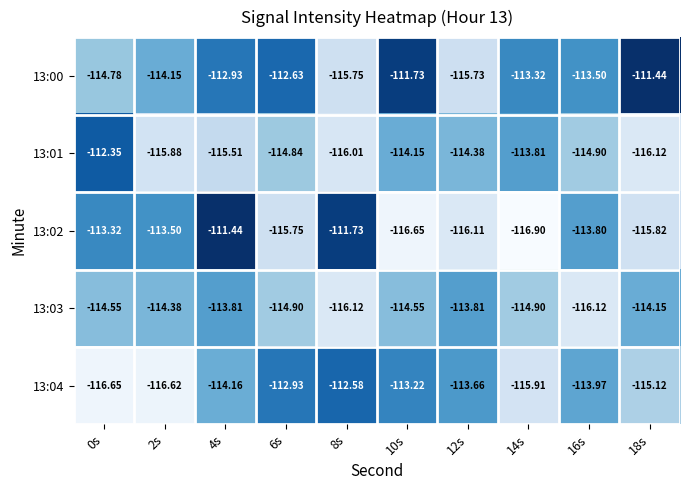

Is the value of 13:01 at 8s greater than the value of 13:04 at 18s?

No